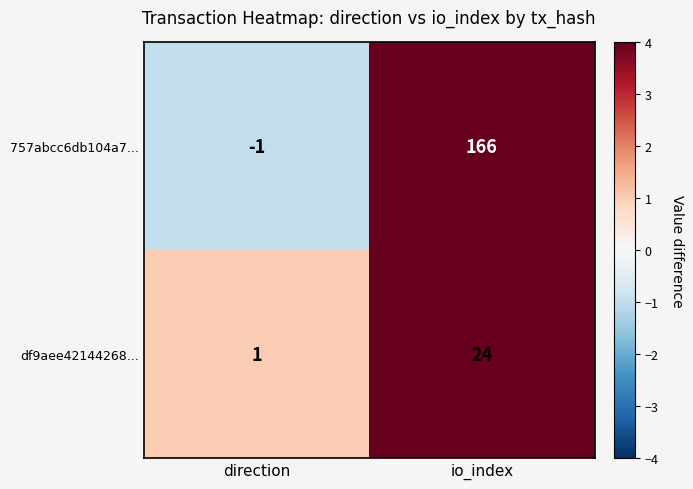

Which series has the widest spread of values?

757abcc6db104a7...